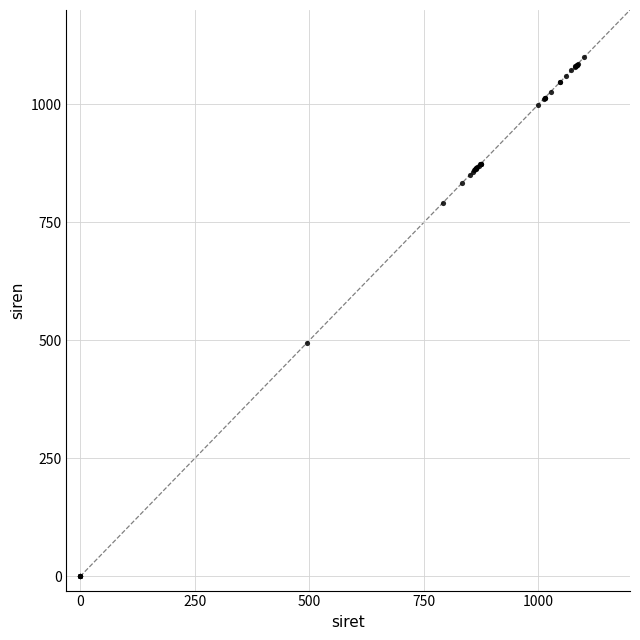

What Y value in the scatter plot is closest to 550?

494.3